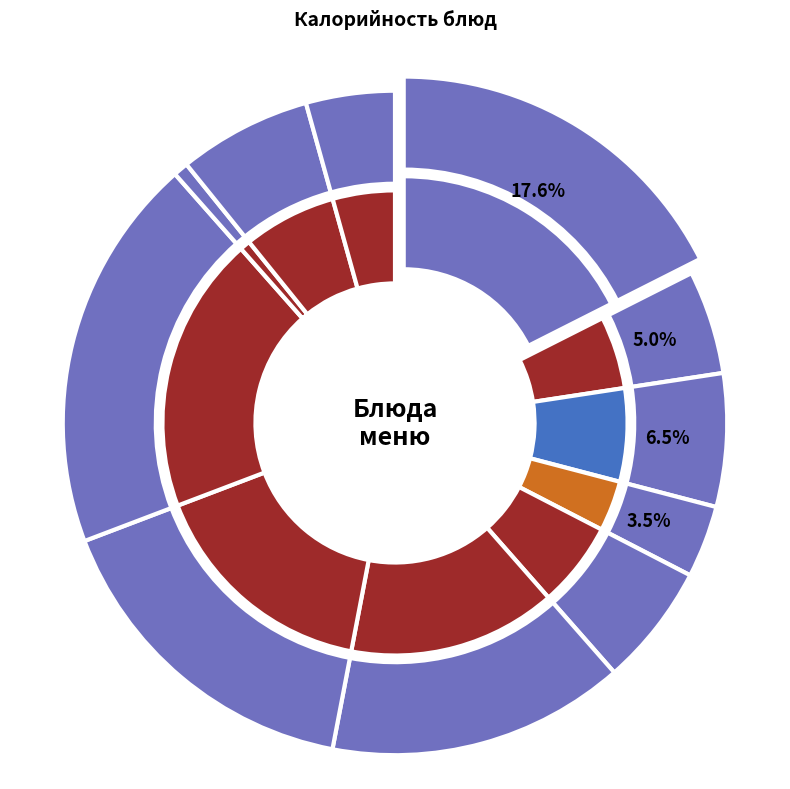

To the nearest percent, what is the average slice percentage?

9%